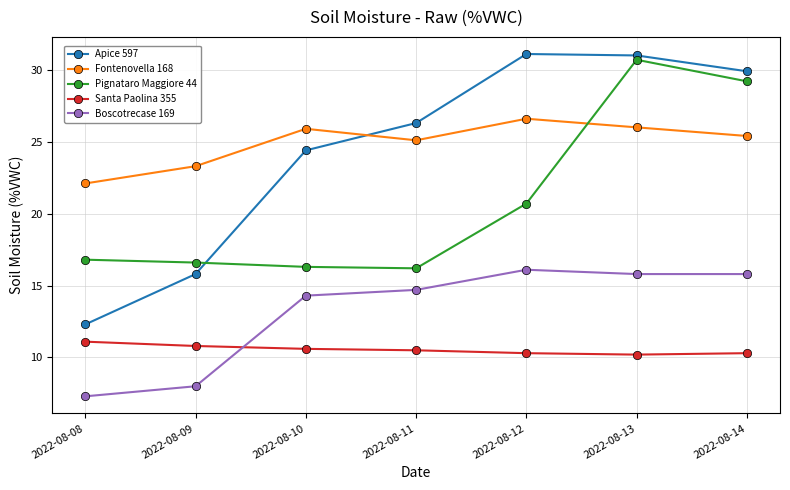

What is the minimum value for Santa Paolina 355?

10.2